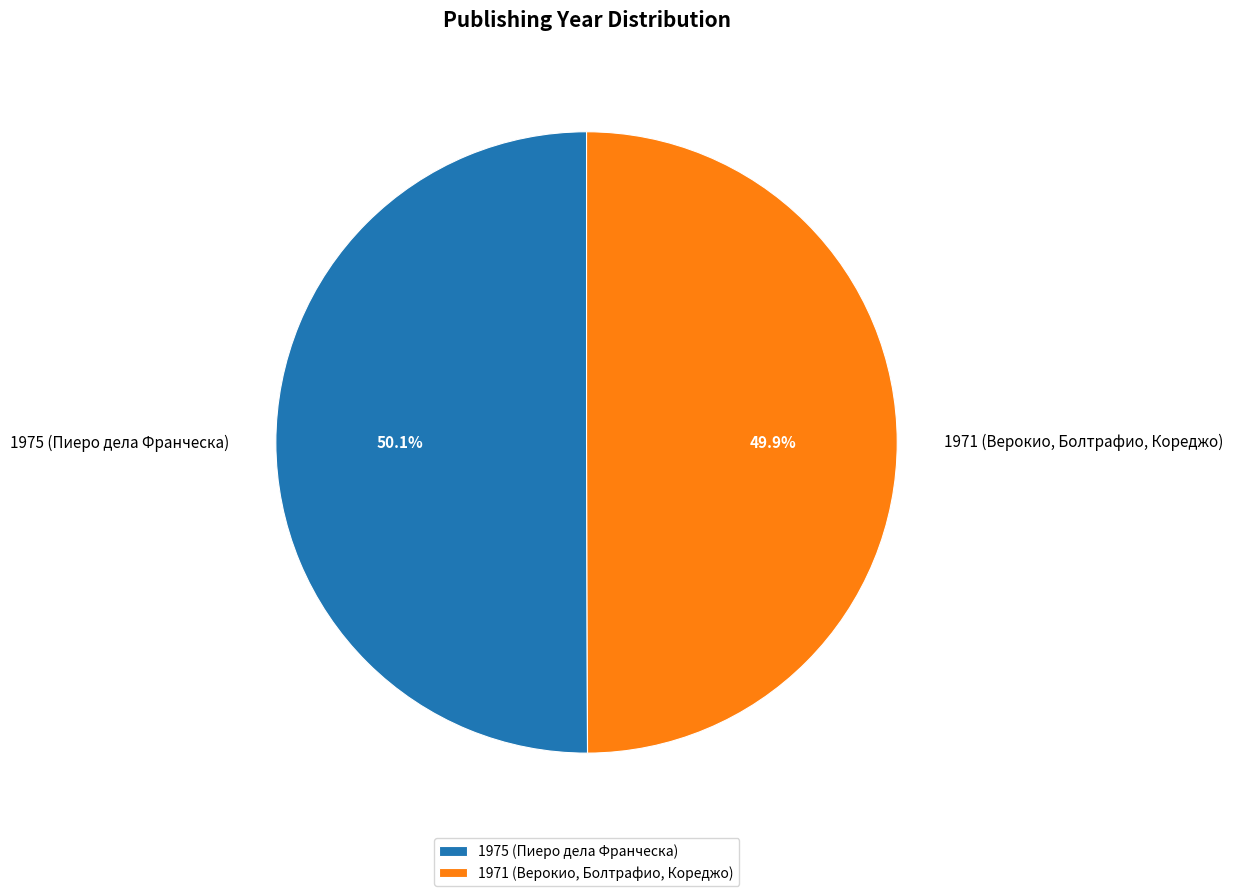

Approximately how many times larger is the value at 1971 (Верокио, Болтрафио, Кореджо) compared to 1975 (Пиеро дела Франческа)?

1.0